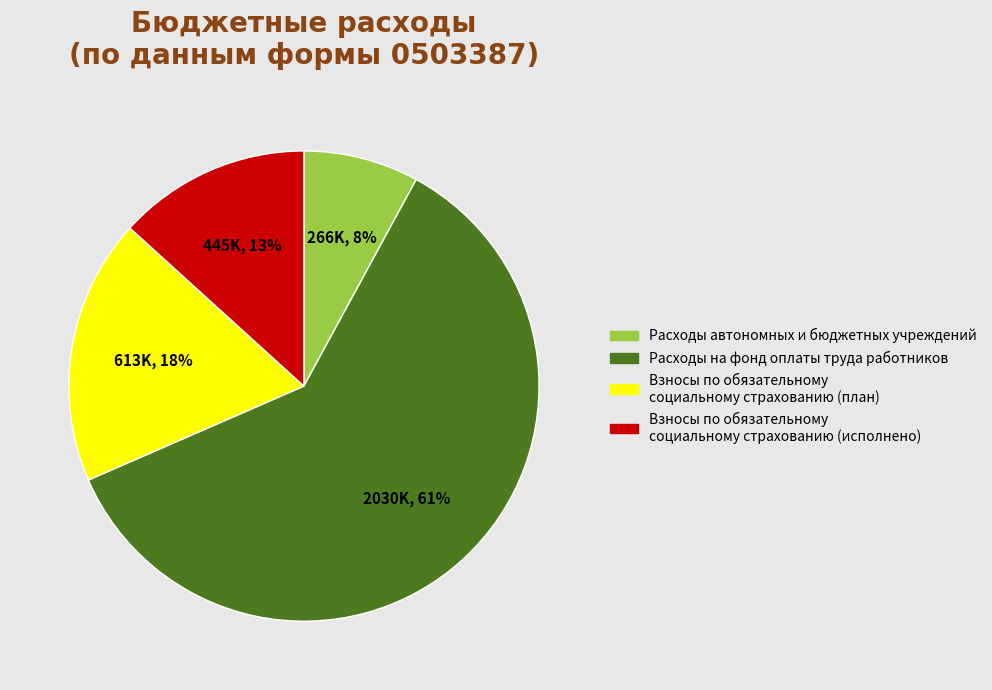

To the nearest percent, what is the difference between the largest and smallest slice percentages?

53%